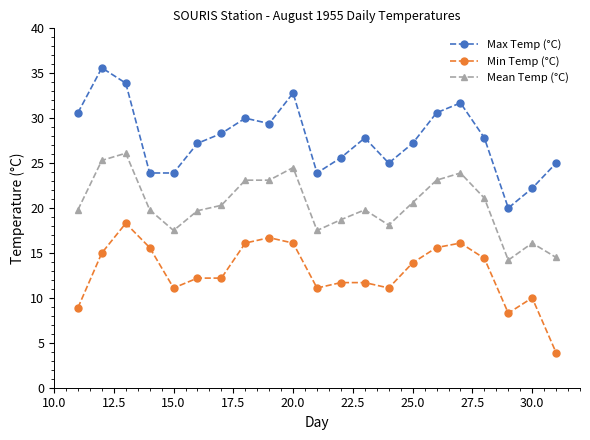

True or false: Max Temp (°C) and Mean Temp (°C) cross at least once.

False